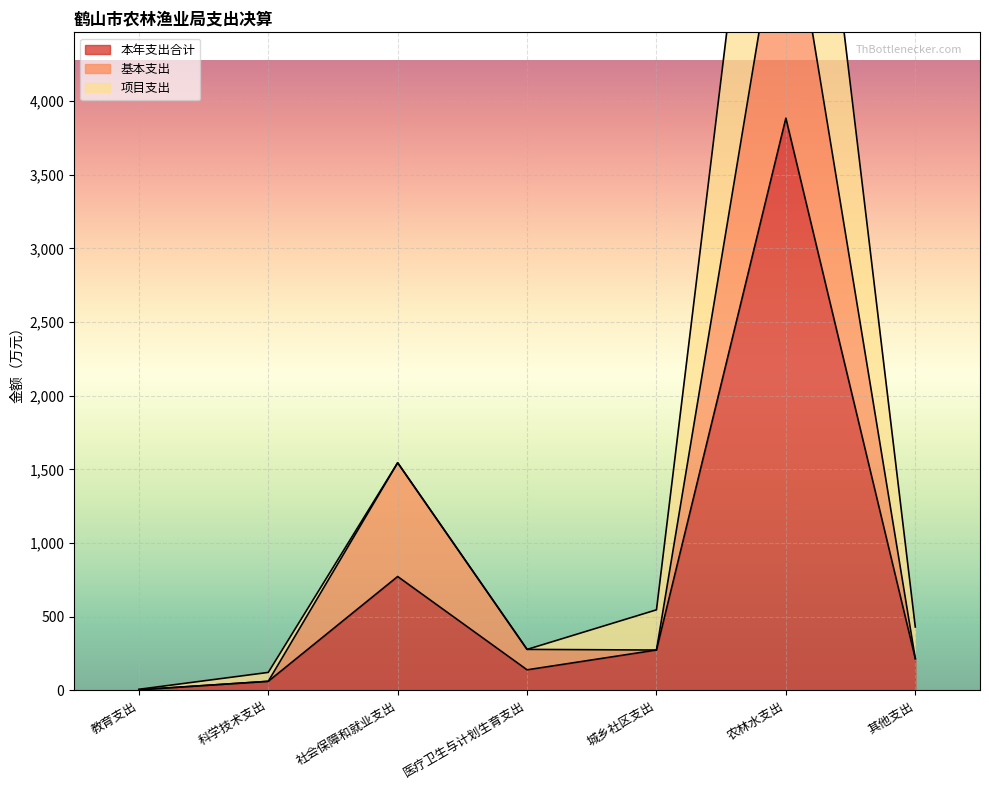

List the labels in order of 项目支出 value, smallest first.

社会保障和就业支出, 医疗卫生与计划生育支出, 教育支出, 科学技术支出, 其他支出, 城乡社区支出, 农林水支出